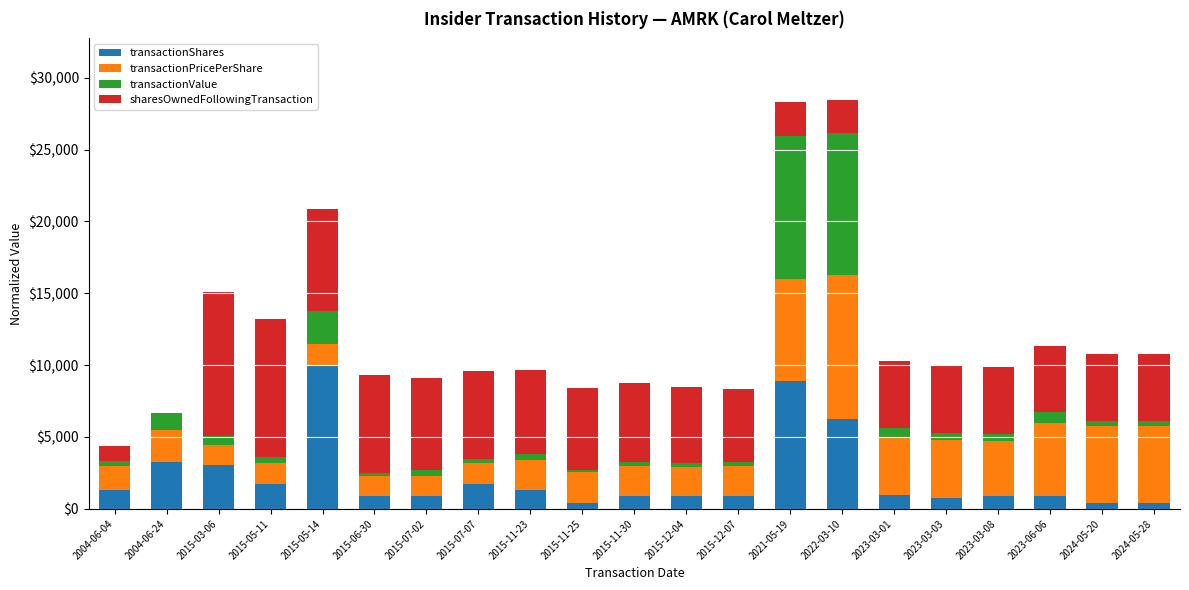

What is the maximum value for transactionShares?

10000.0